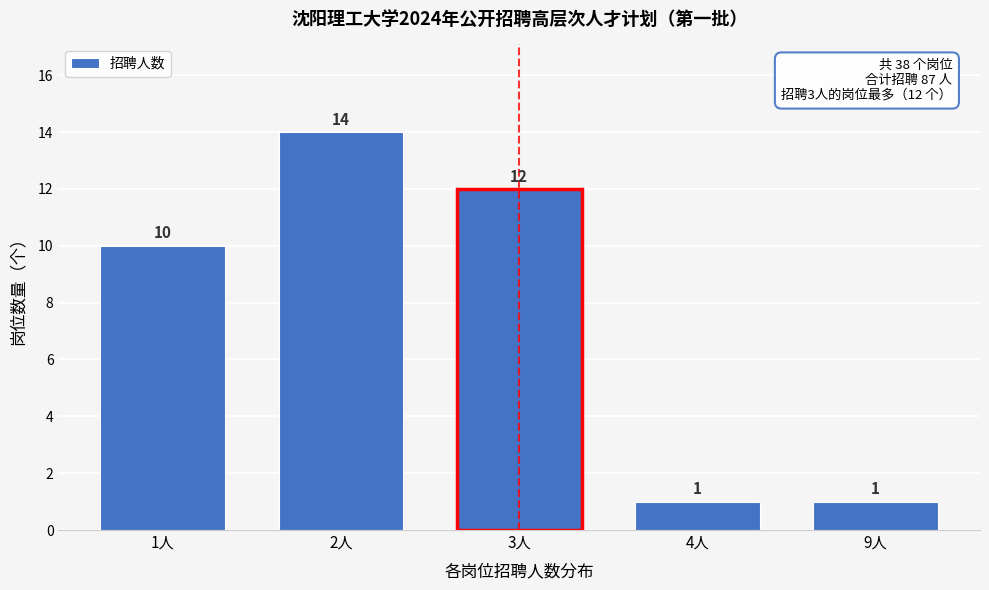

Reading left to right, extract all data points from this chart.

10	14	12	1	1